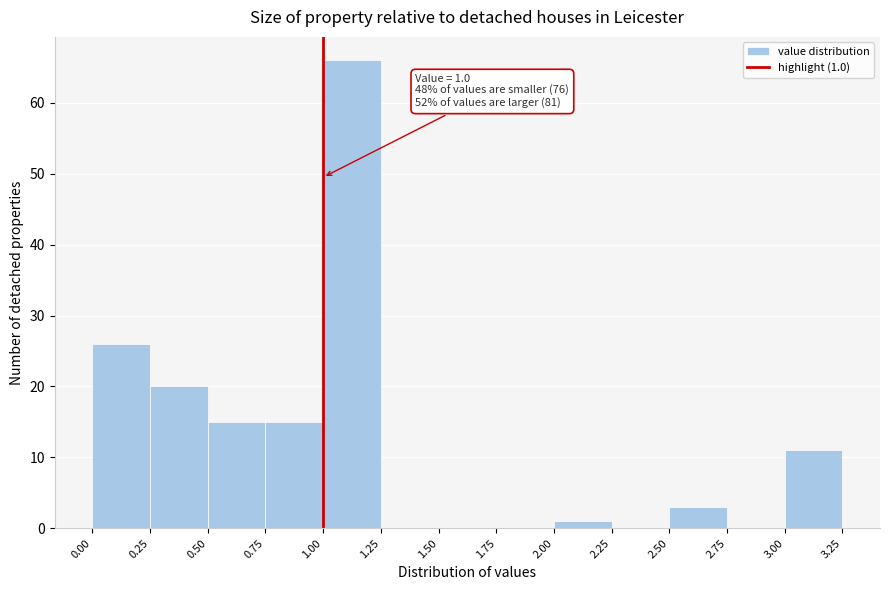

Which range on the x-axis has the tallest bar?

1.00 to 1.25